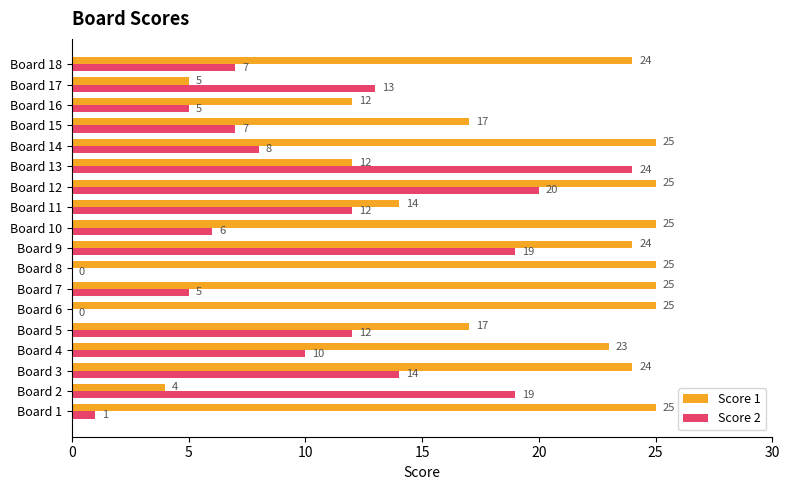

What are all the series names shown in the legend?

Score 1, Score 2